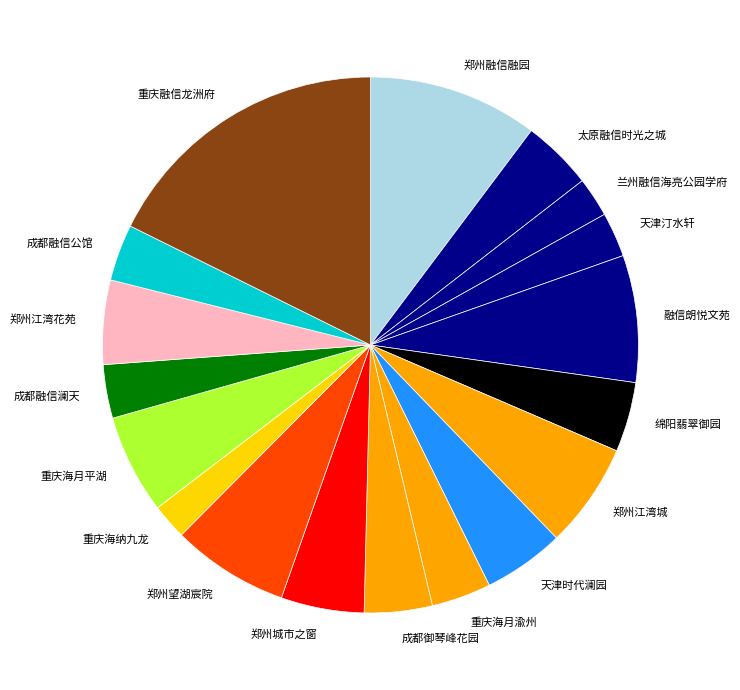

Between 太原融信时光之城 and 重庆海纳九龙, which is larger?

太原融信时光之城